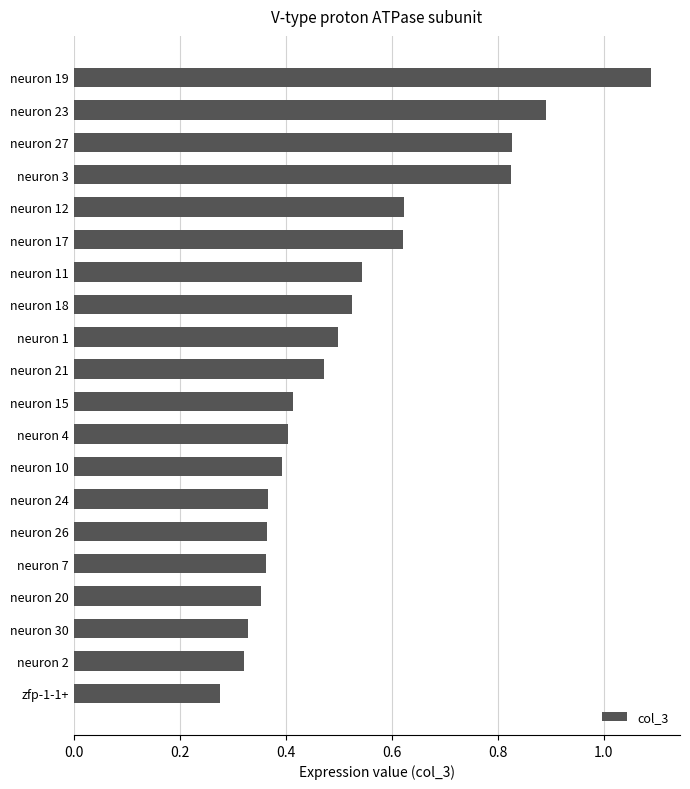

What is the sum of the values at neuron 27 and zfp-1-1+?

1.1